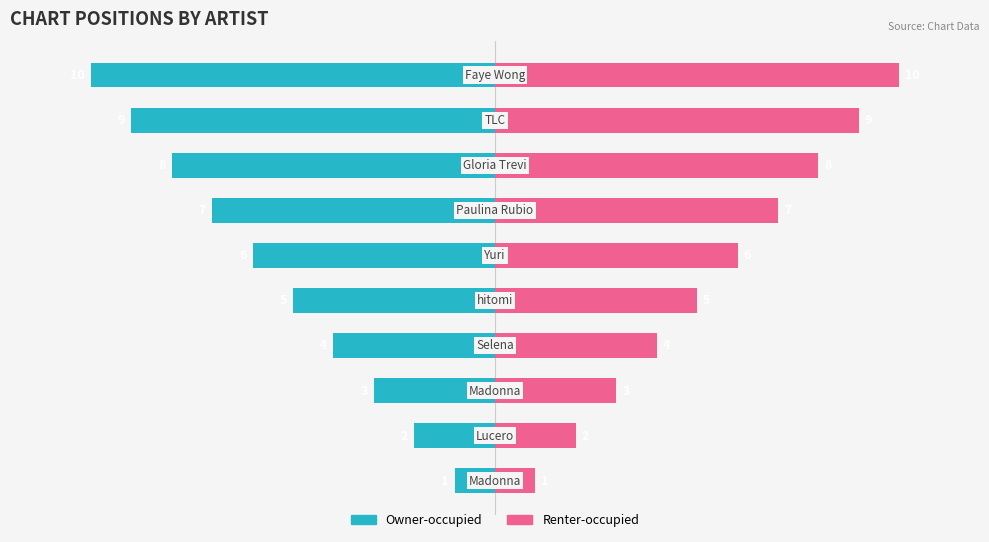

Does the chart contain stacked bars?

No